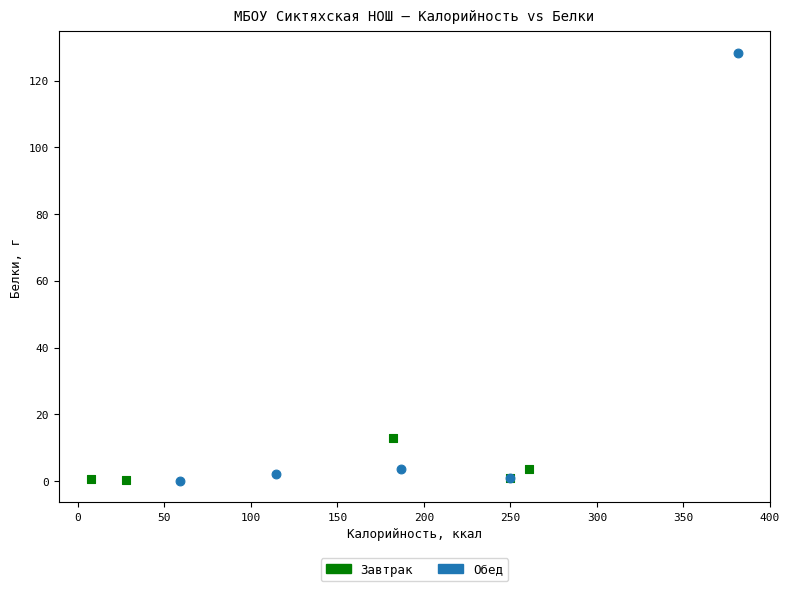

Which series contains the highest Y value?

Обед